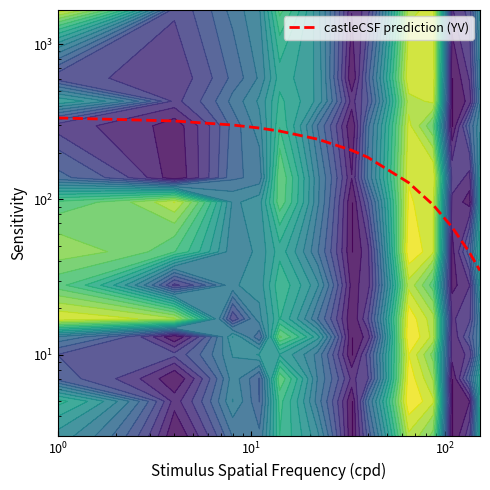

What is the difference between the maximum and second lowest values?

289.4